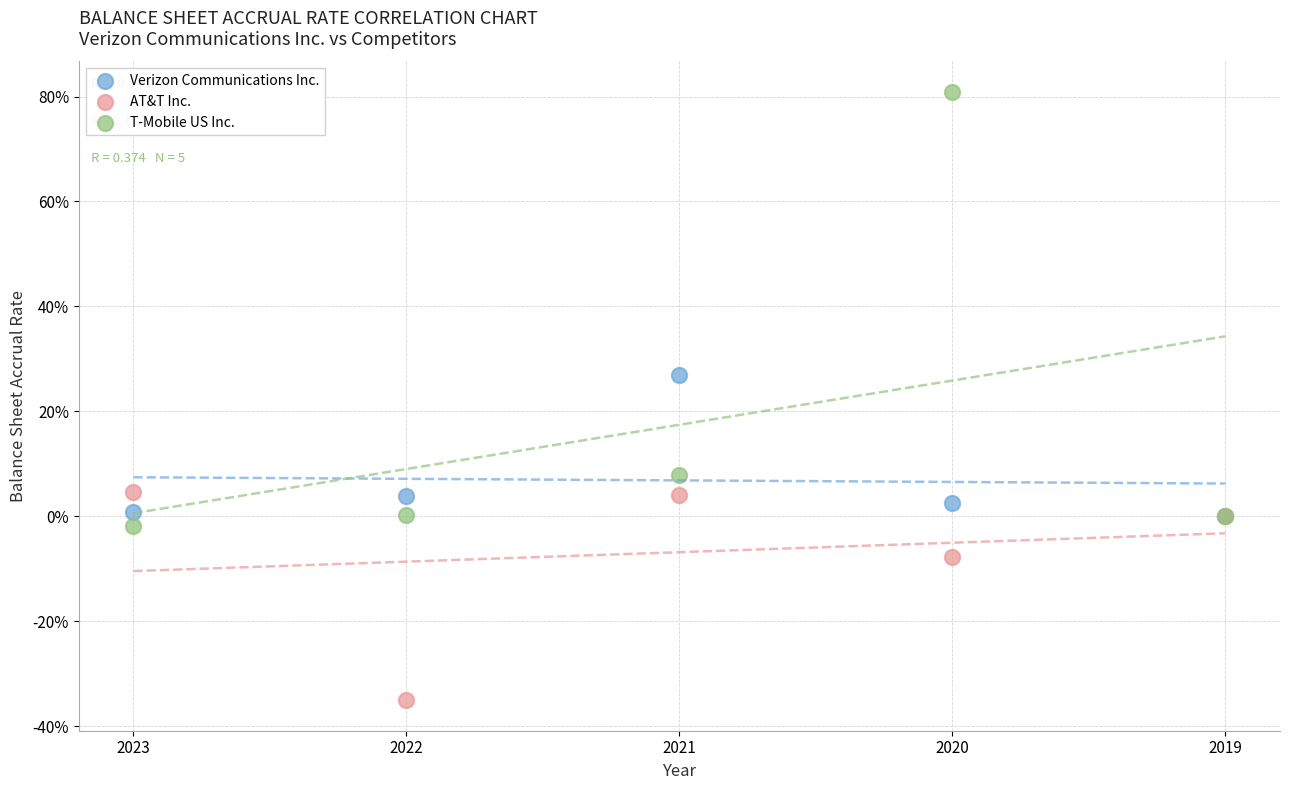

Which series contains the highest Y value?

T-Mobile US Inc.